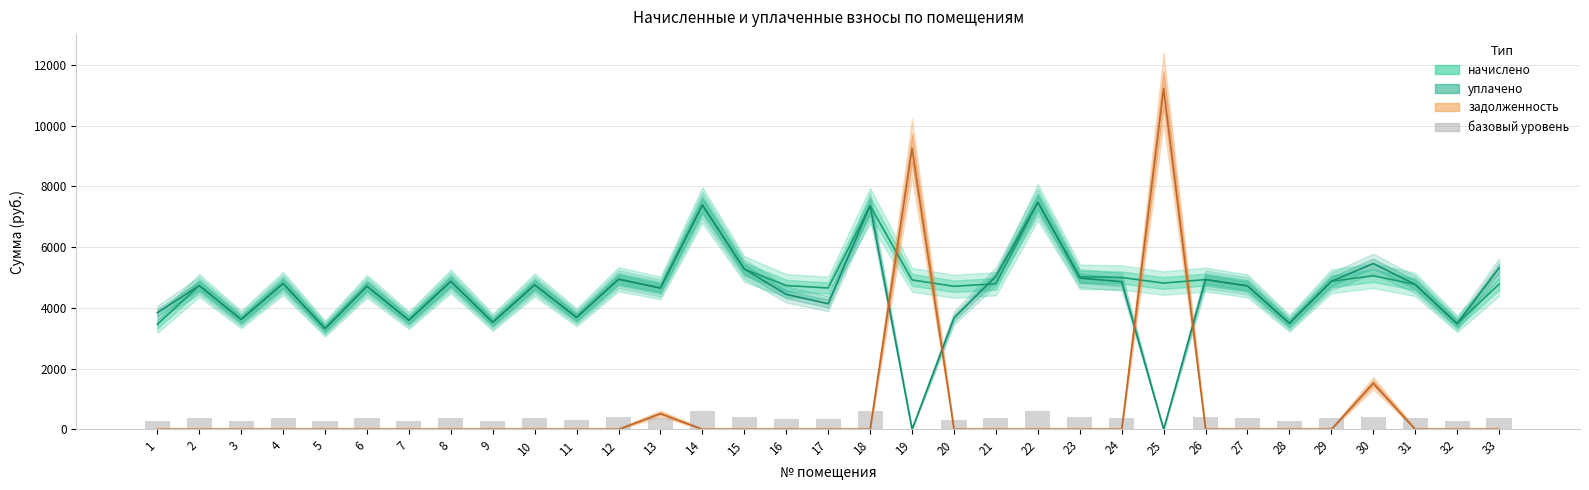

What is the average value of the уплачено series?

4445.9